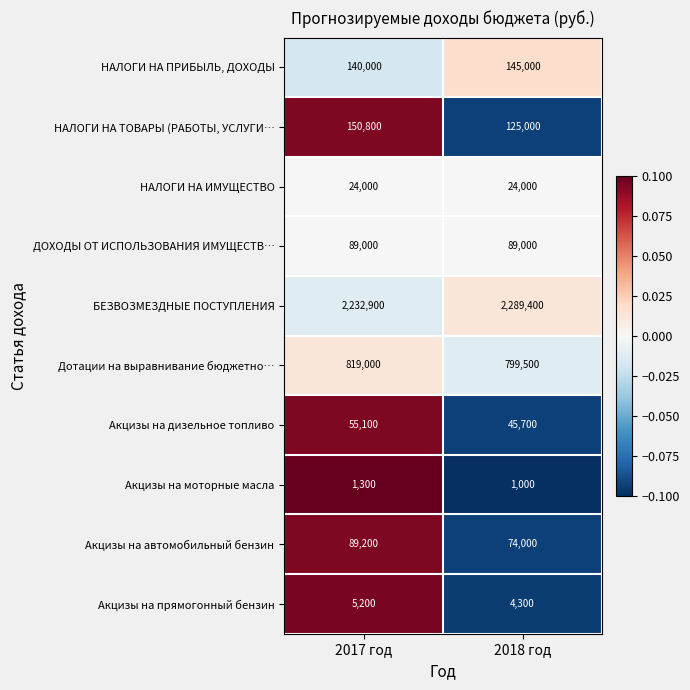

Which category has the highest value across all series?

2018 год